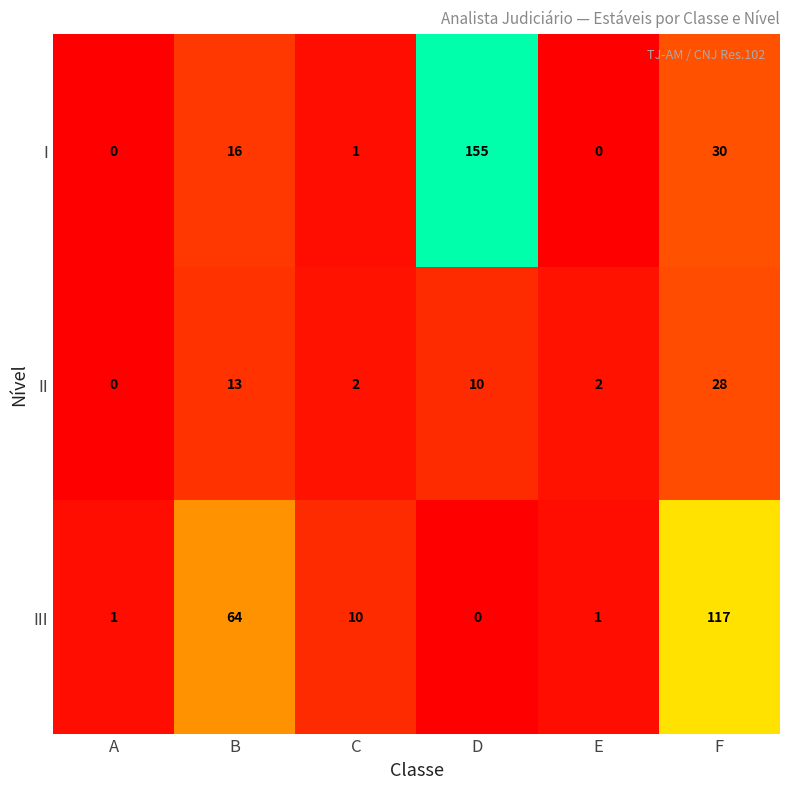

What is the greatest value displayed?

155